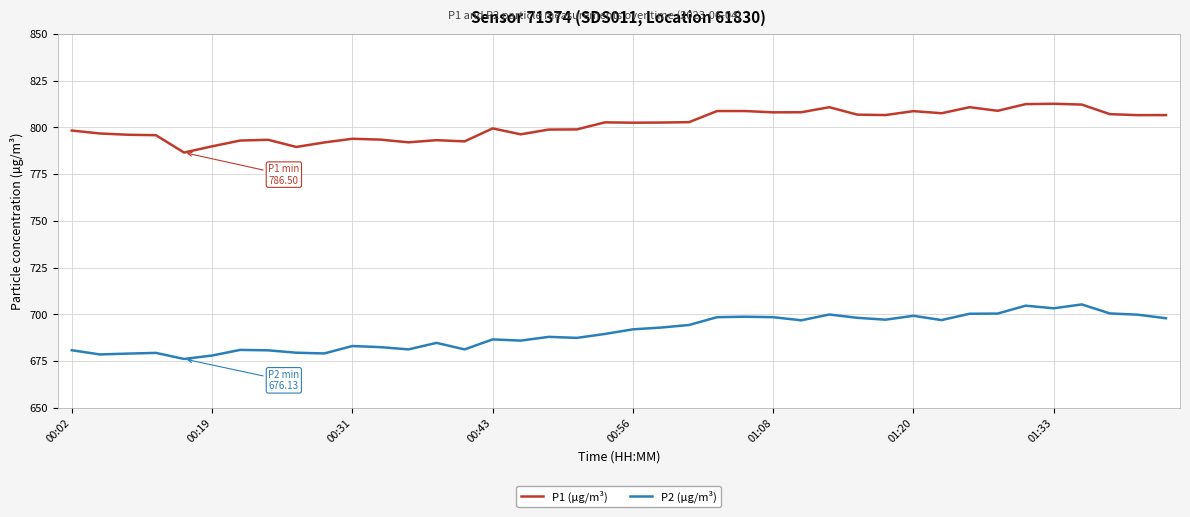

List the series in order of their overall mean, highest first.

P1 (µg/m³), P2 (µg/m³)